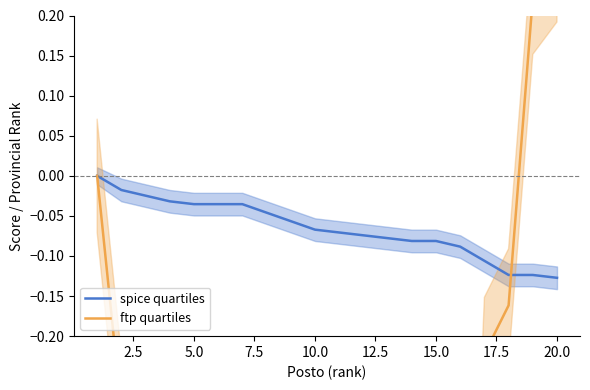

How many times do spice quartiles and ftp quartiles cross each other?

1